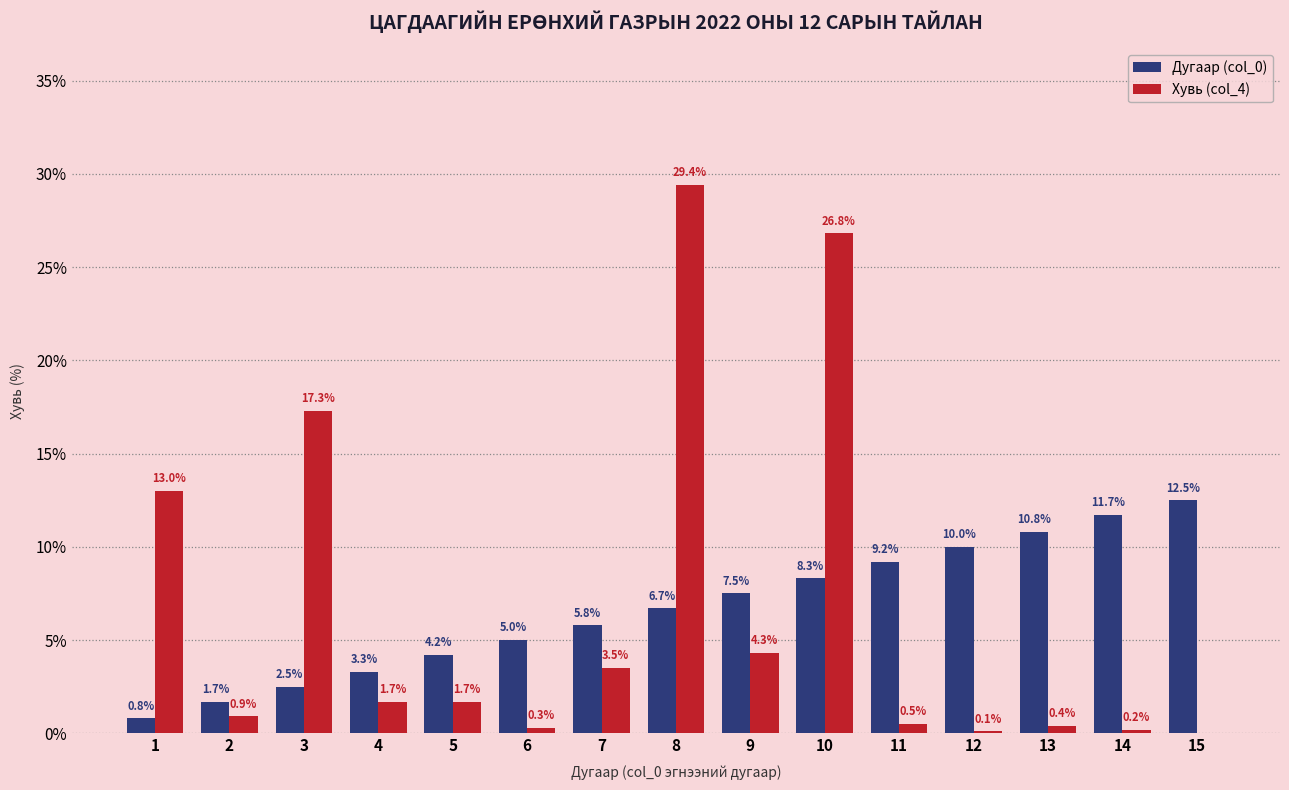

Count the number of data series in this chart.

2